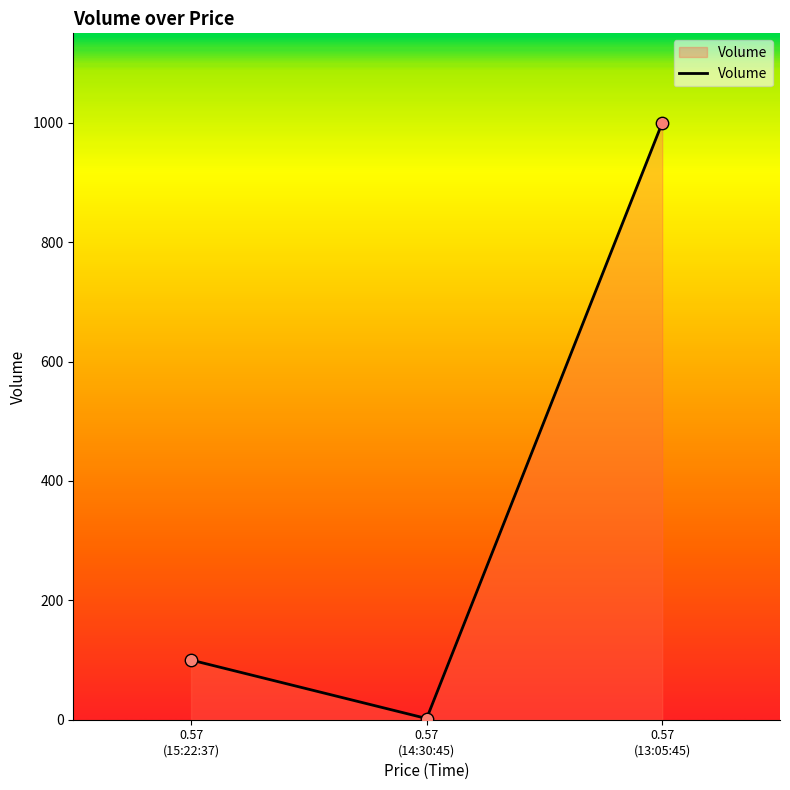

What is the change in value from 0.57
(14:30:45) to 0.57
(13:05:45)?

+998